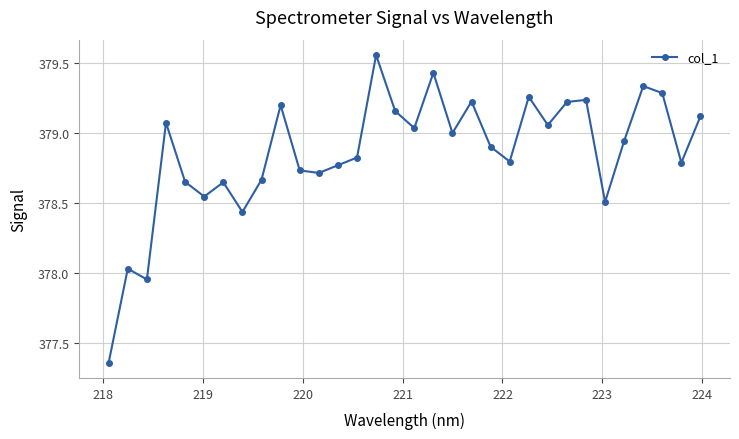

Count the number of values greater than 378.

30